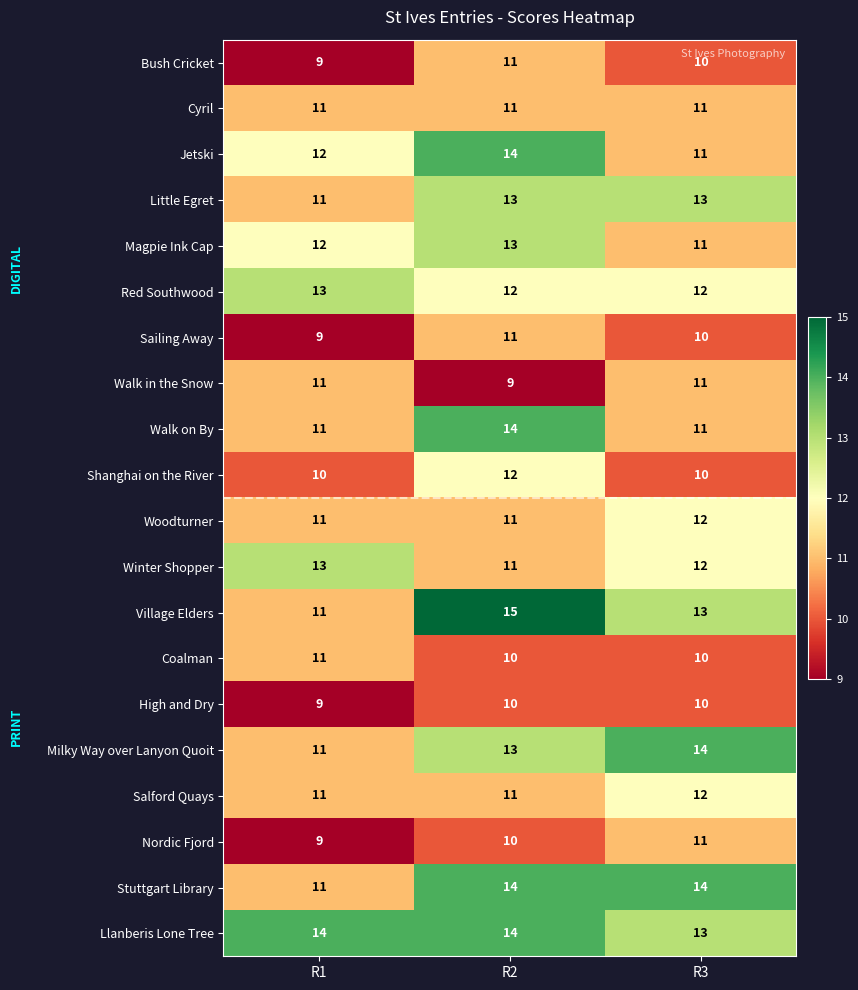

What is the approximate value of Village Elders at R1?

11